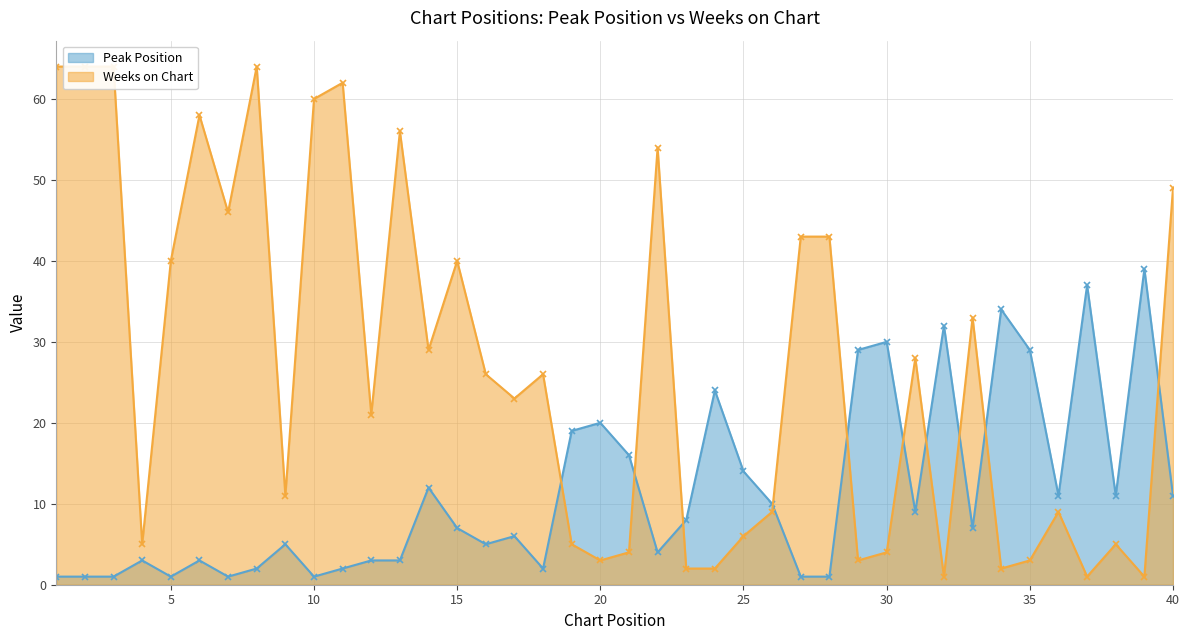

What is the value of the Weeks on Chart point at the 16th from the left?

26